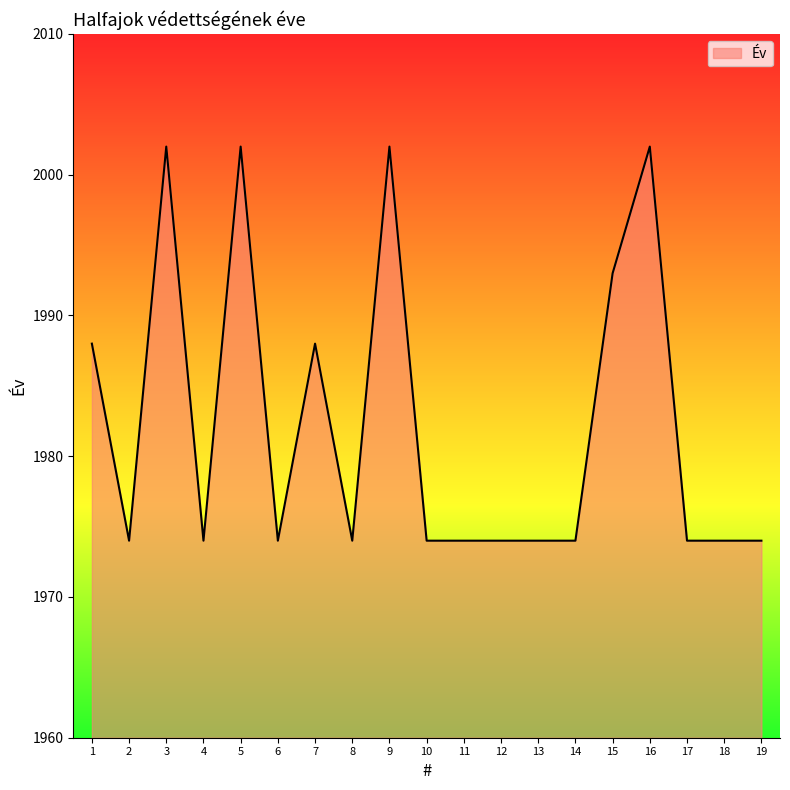

Reading right to left, transcribe all the data shown in this chart.

1974	1974	1974	2002	1993	1974	1974	1974	1974	1974	2002	1974	1988	1974	2002	1974	2002	1974	1988